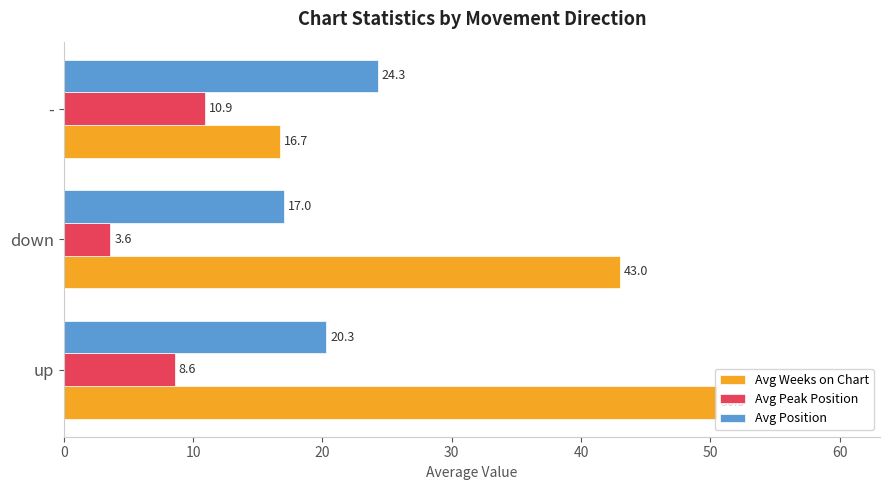

Rank the series by their maximum value, from lowest to highest.

Avg Peak Position, Avg Position, Avg Weeks on Chart